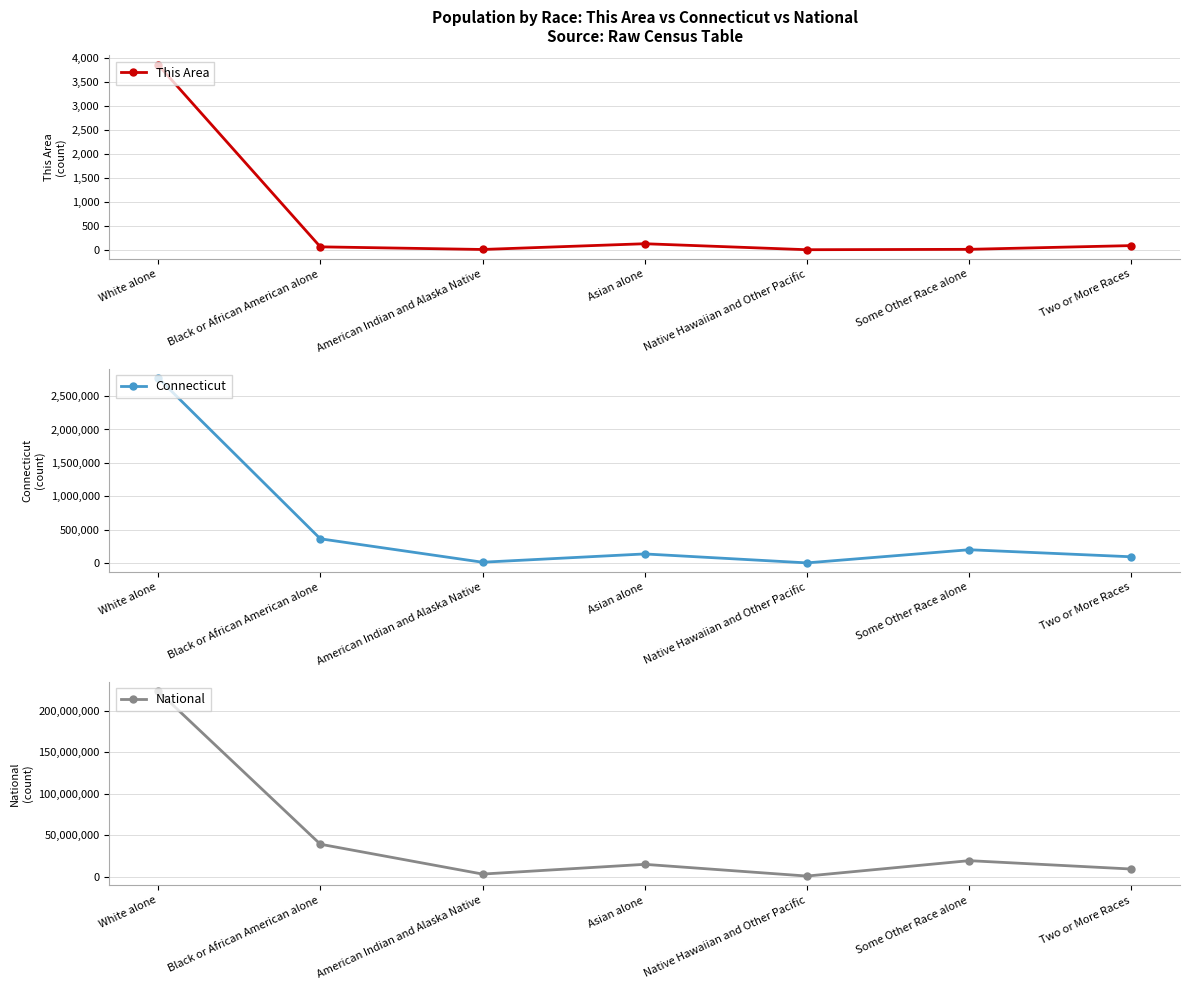

At which category is the sum across all series the highest?

White alone